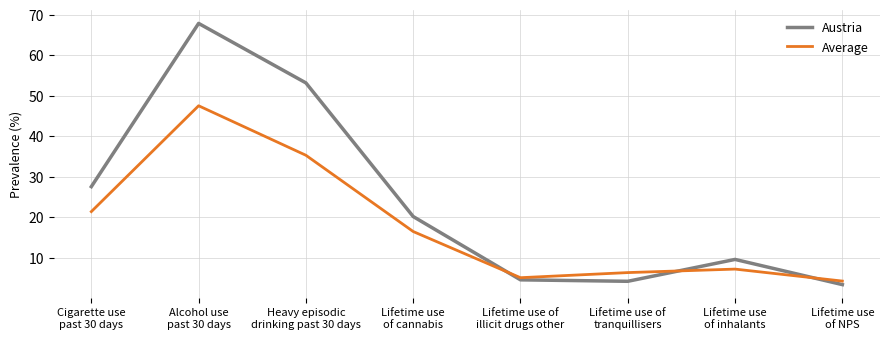

Which series ends up on top after the final intersection of Average and Austria?

Average